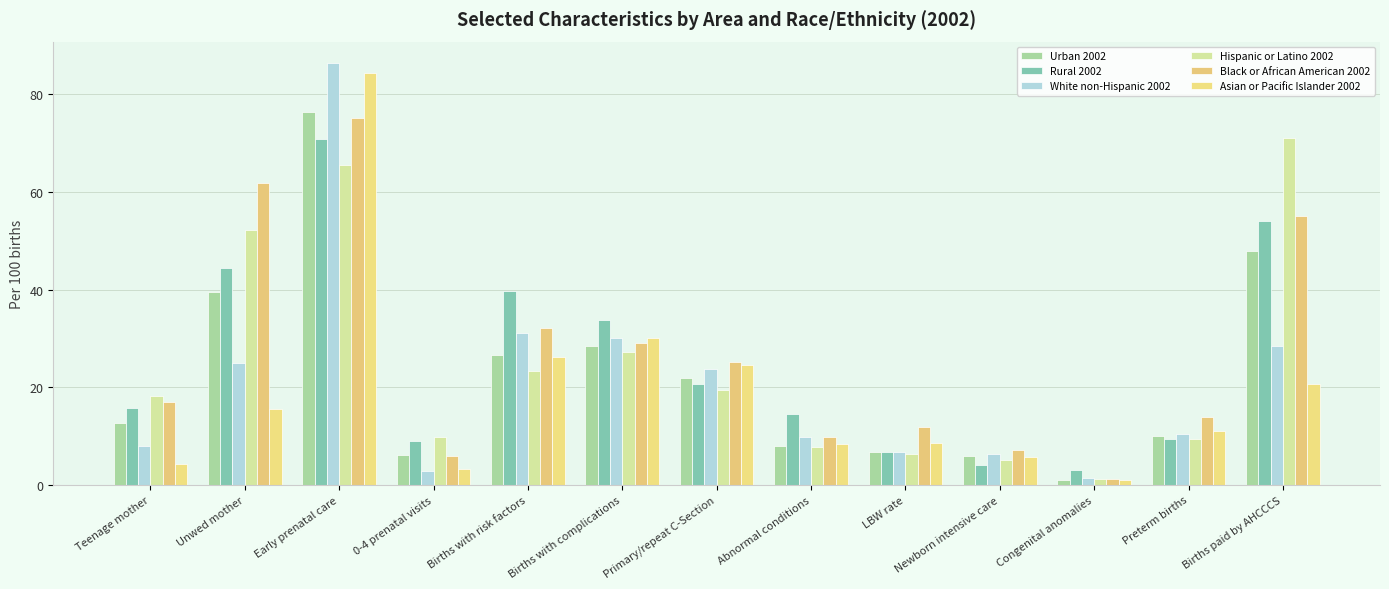

True or false: Black or African American 2002 has a value of 100.9 at Early prenatal care.

False